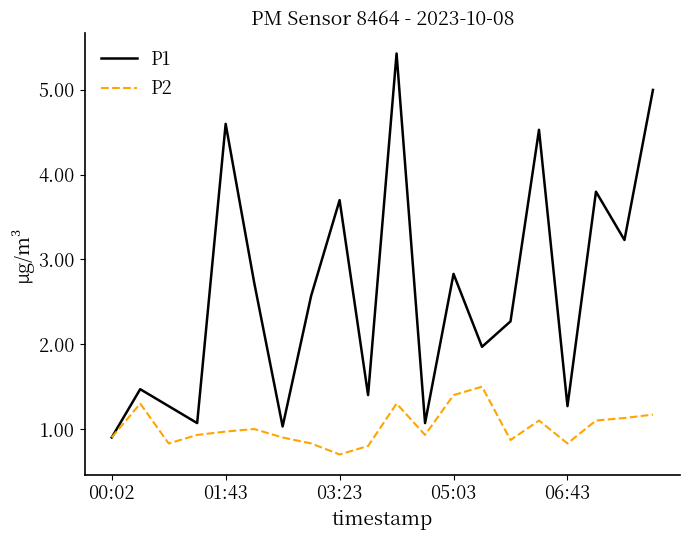

Reading left to right, list all the values displayed in this chart.

P1: 0.9	1.5	1.3	1.1	4.6	2.7	1.0	2.6	3.7	1.4	5.4	1.1	2.8	2.0	2.3	4.5	1.3	3.8	3.2	5.0
P2: 0.9	1.3	0.8	0.9	1.0	1.0	0.9	0.8	0.7	0.8	1.3	0.9	1.4	1.5	0.9	1.1	0.8	1.1	1.1	1.2